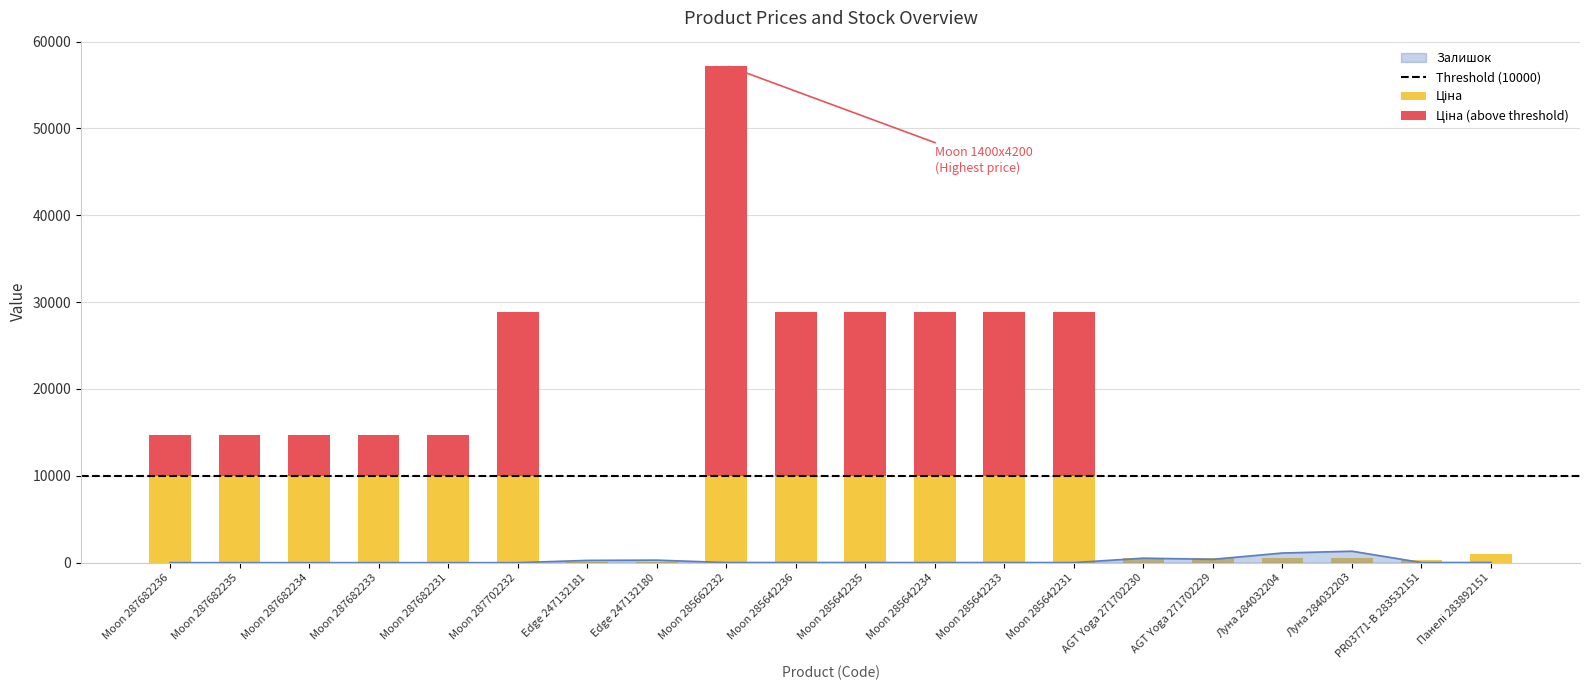

Is the value of Ціна at PR03771-B 283532151 greater than the value of Залишок at Moon 287682233?

Yes